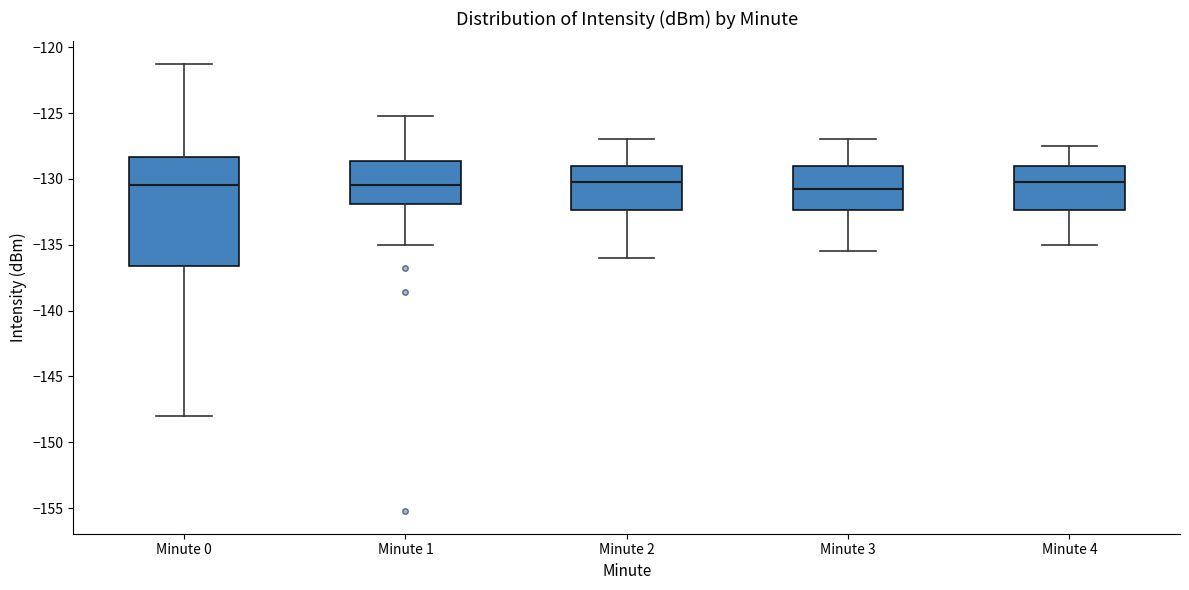

Where is the upper edge of the box for Minute 1 on the y-axis? The values are not printed on the chart, so give them approximately, as read against the axis.

-128.5